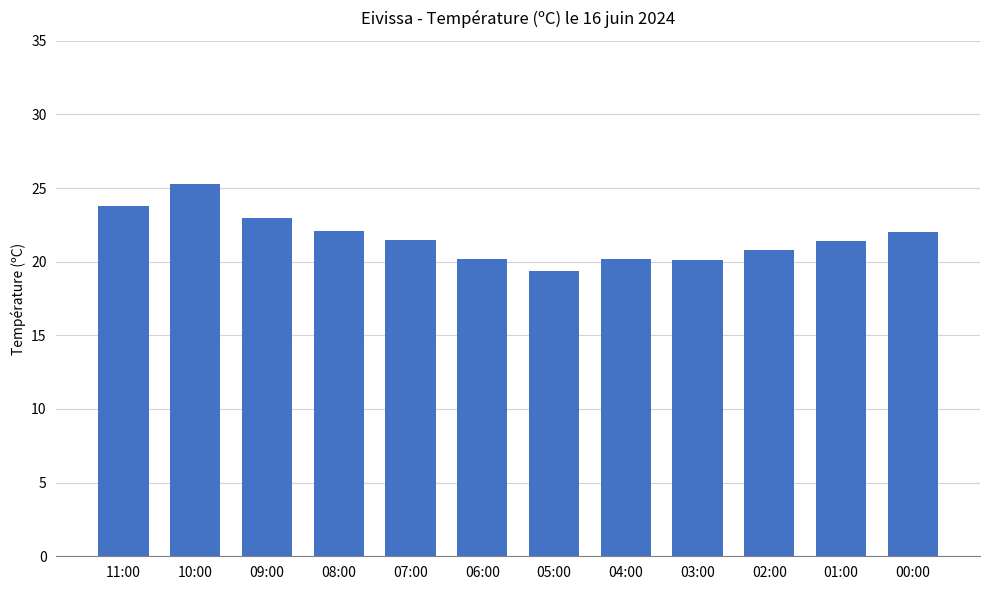

At which label does the data first exceed 21?

11:00